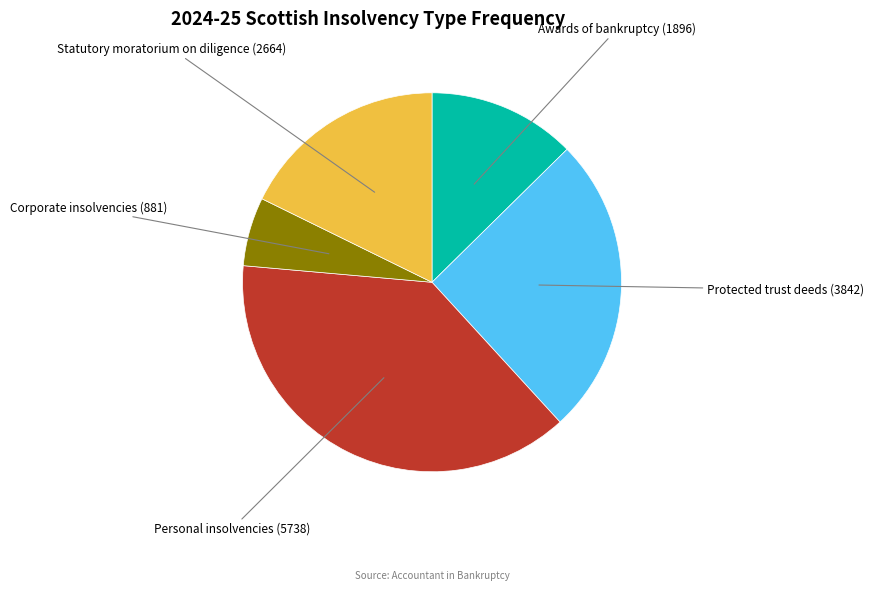

Is there a majority slice in this chart?

No